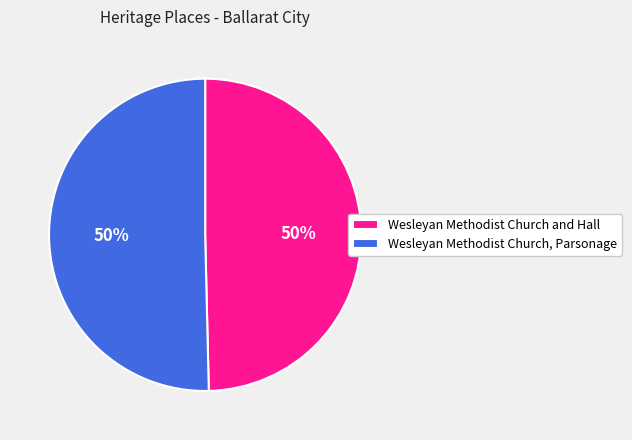

To the nearest percent, what is the combined percentage of Wesleyan Methodist Church, Parsonage and Wesleyan Methodist Church and Hall?

100%